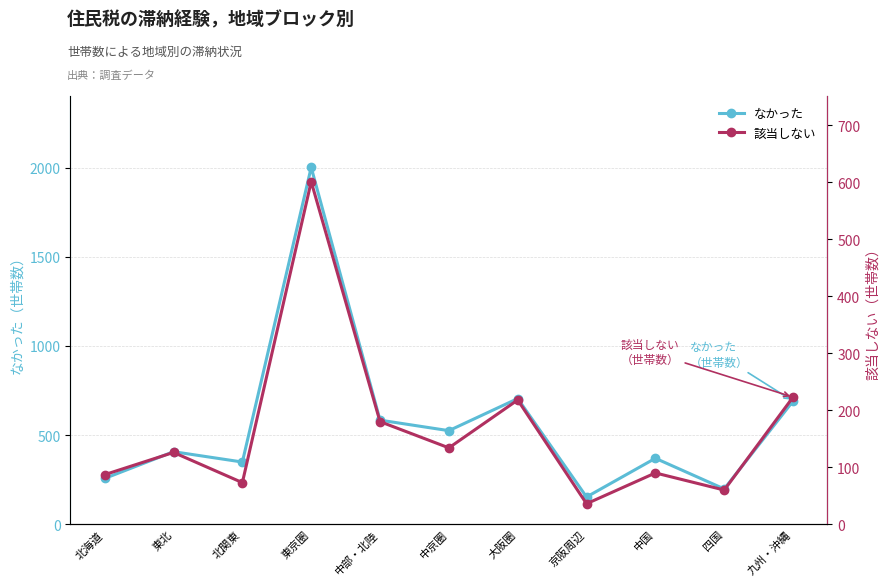

How many lines are shown in the chart?

2